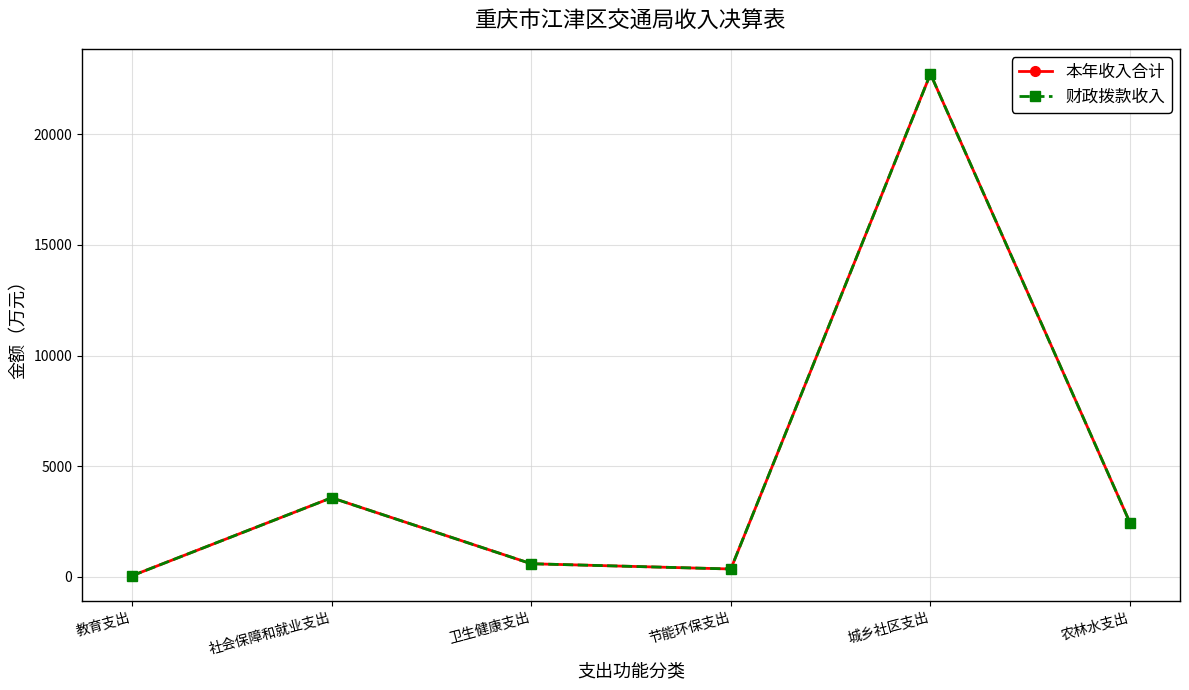

Where is 财政拨款收入 nearest to the value 11386?

社会保障和就业支出